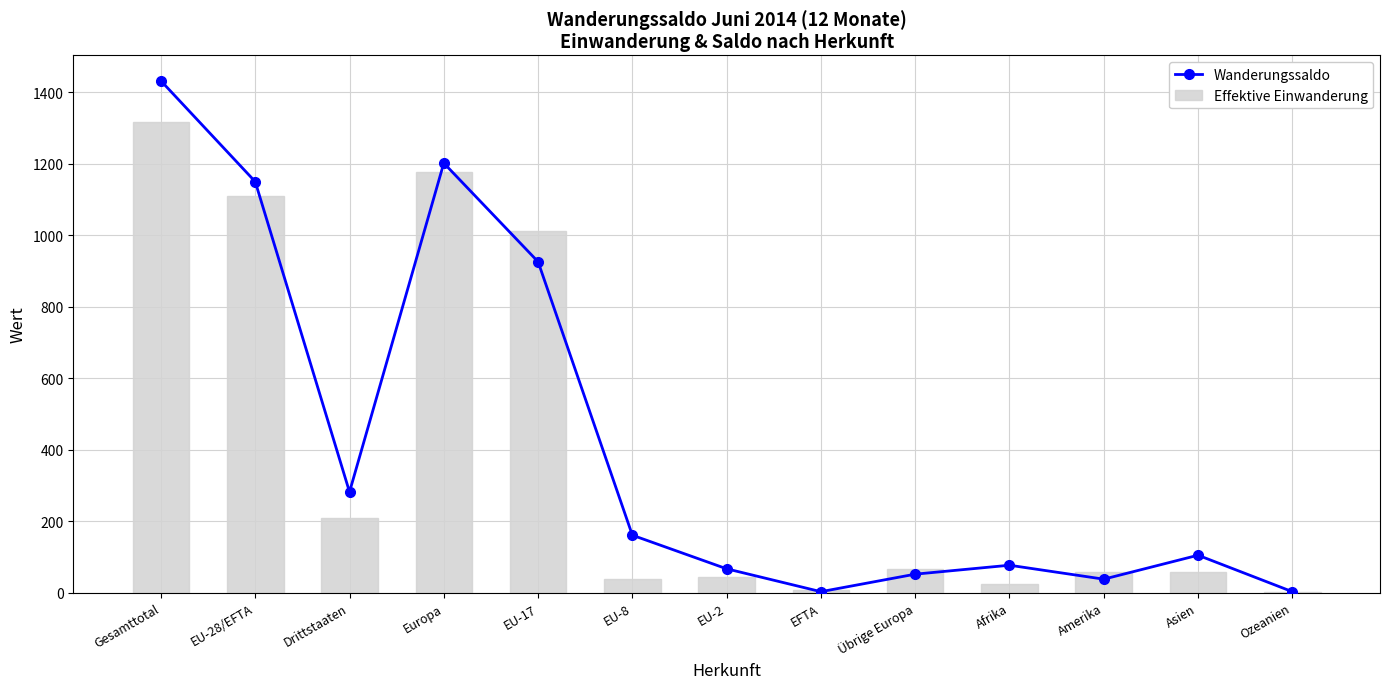

The Wanderungssaldo series shows 38 at Amerika. True or false?

True